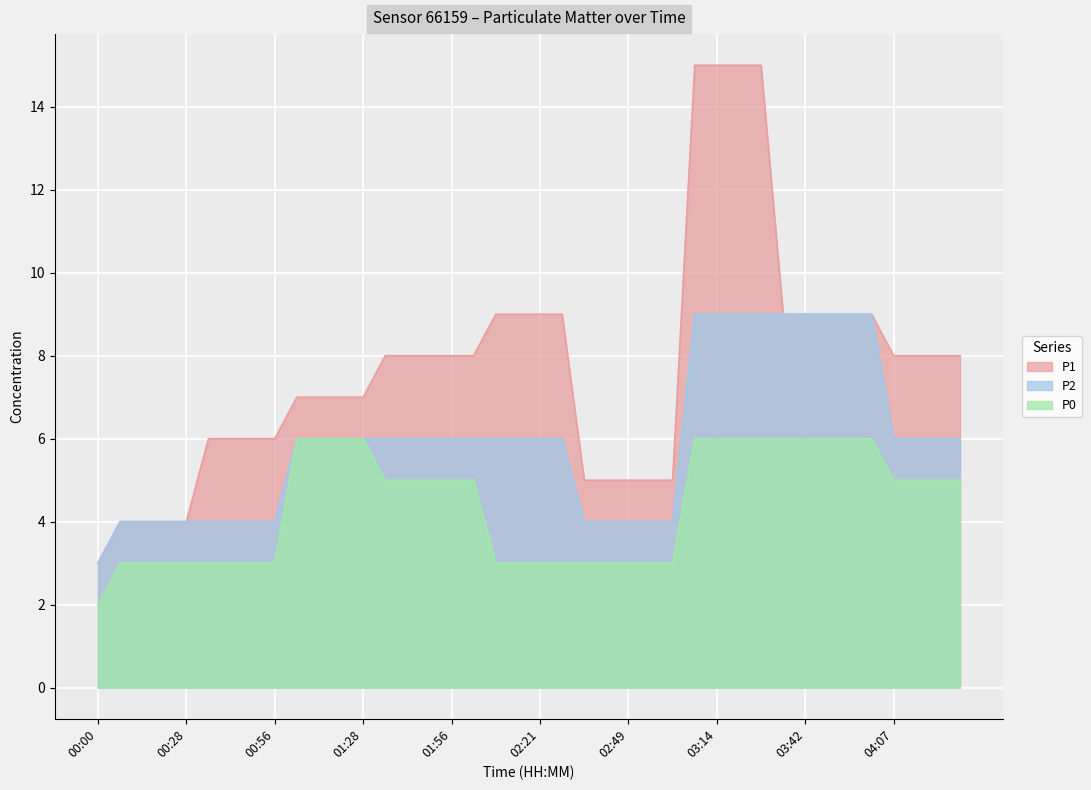

What is the approximate value of P1 at 02:42, to the nearest 5?

5